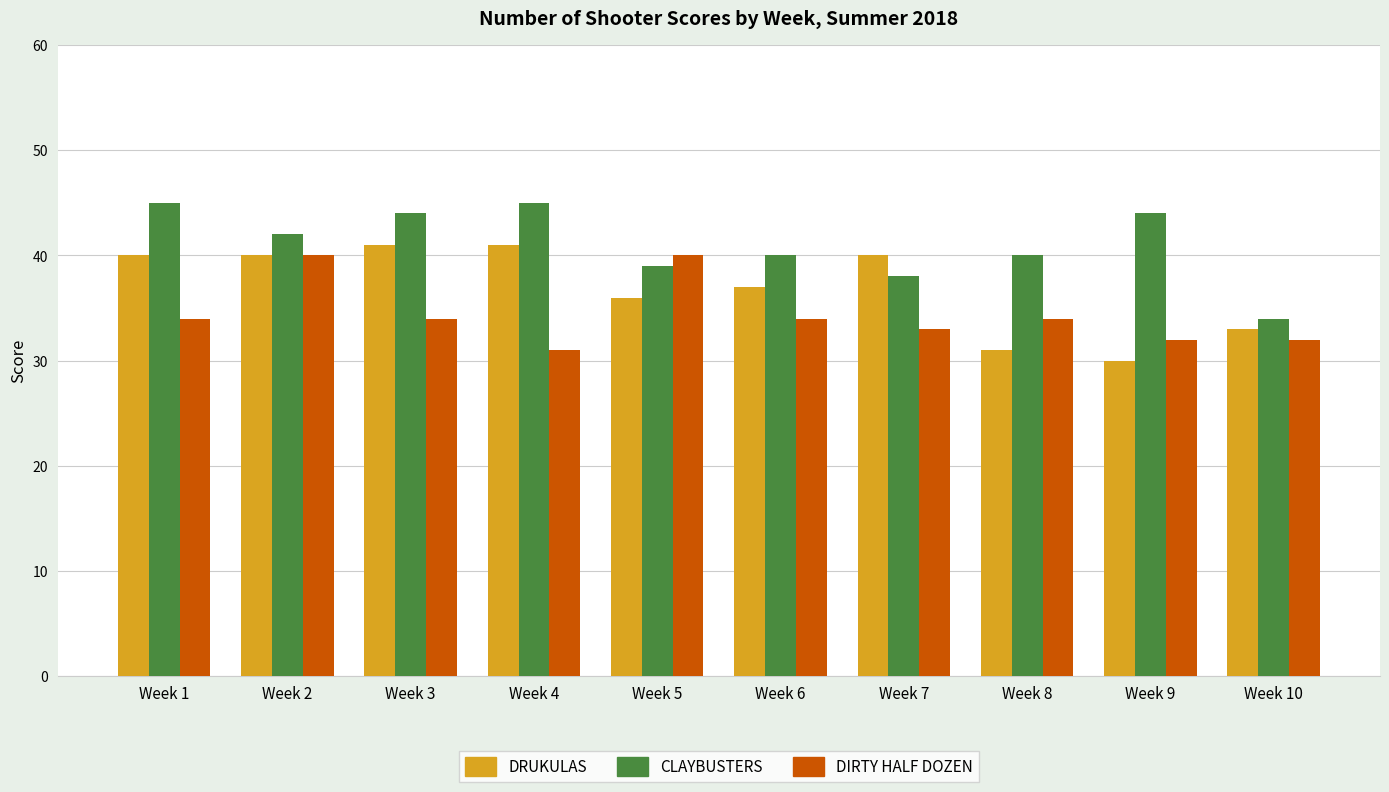

List the series in order of their peak value, highest first.

CLAYBUSTERS, DRUKULAS, DIRTY HALF DOZEN